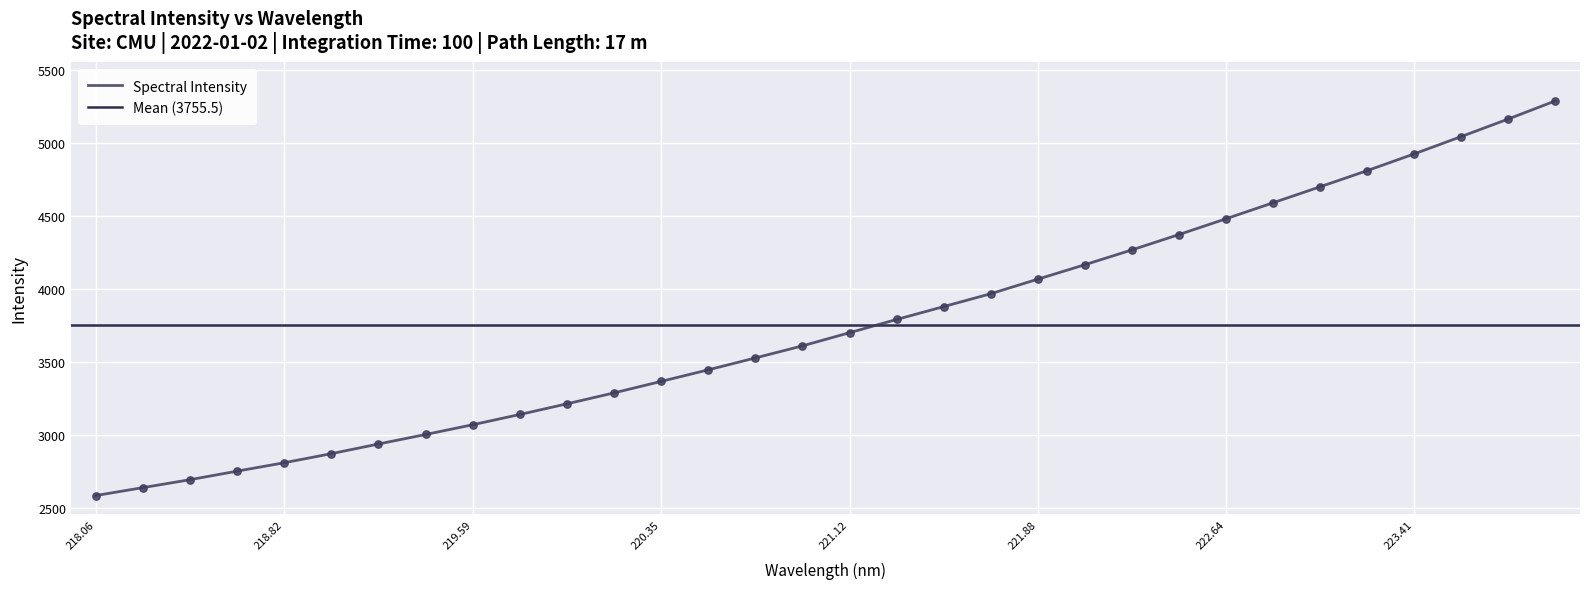

What is the change in value from 219.0156 to 223.9802?

+2416.9